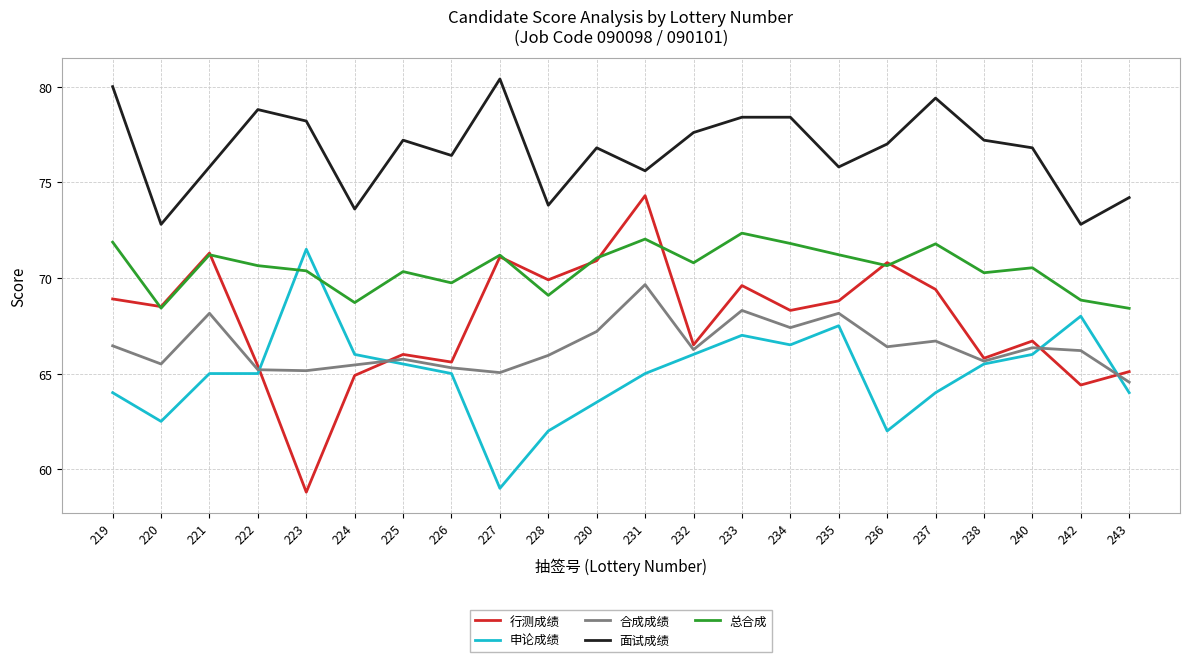

Which series has the largest range (max minus min)?

行测成绩